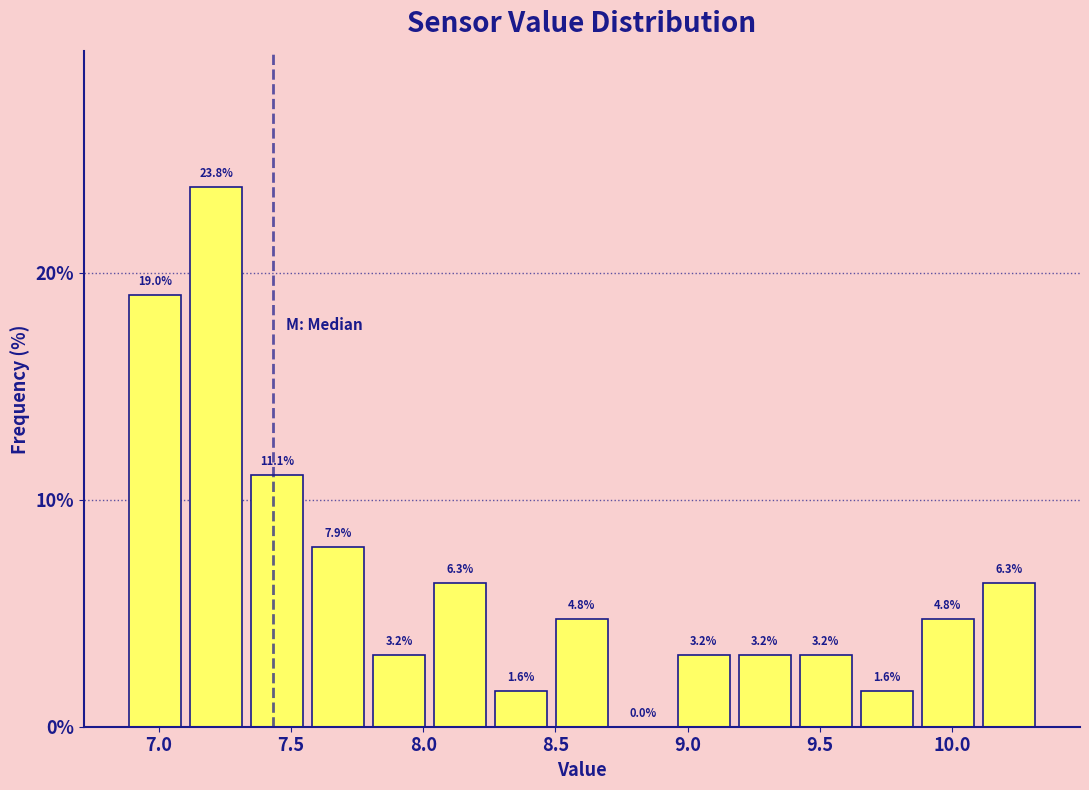

Which range on the x-axis has the tallest bar?

7.10 to 7.35